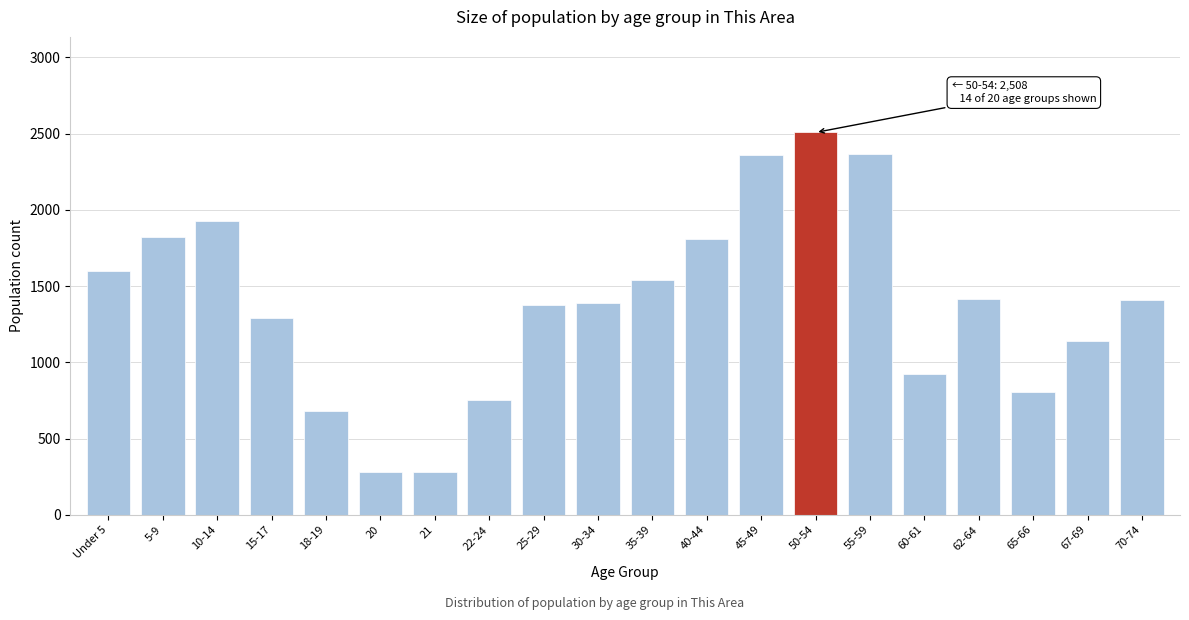

What is the smallest value displayed?

279